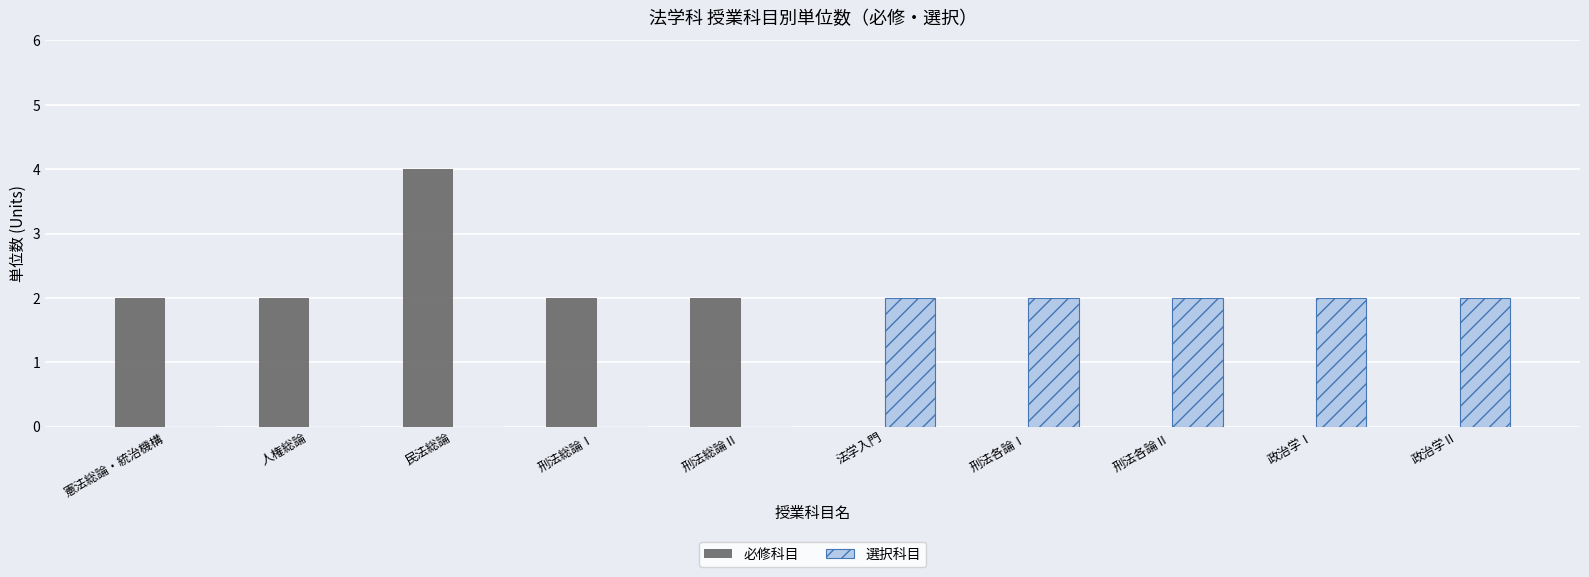

At which category is the sum across all series the highest?

民法総論